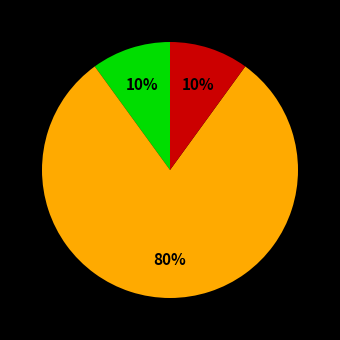

How many slices are in this pie chart?

3